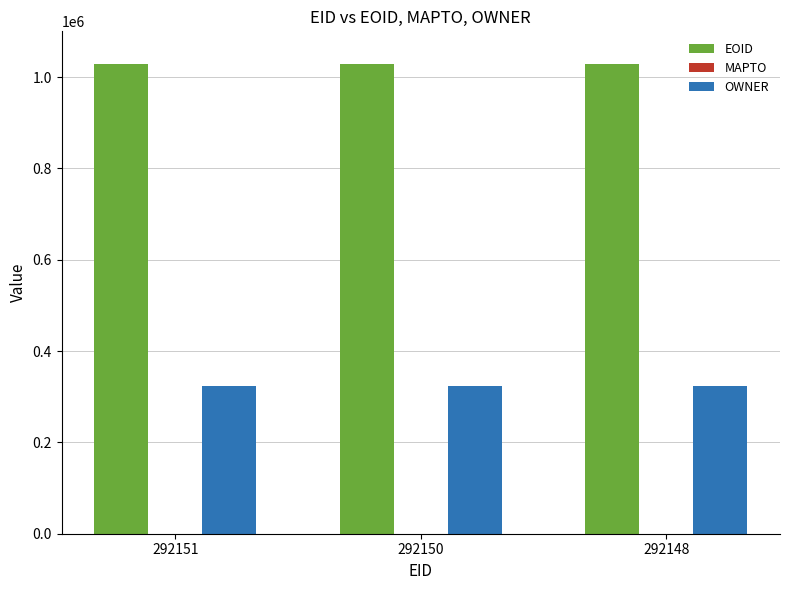

What is the minimum value for EOID?

1029090